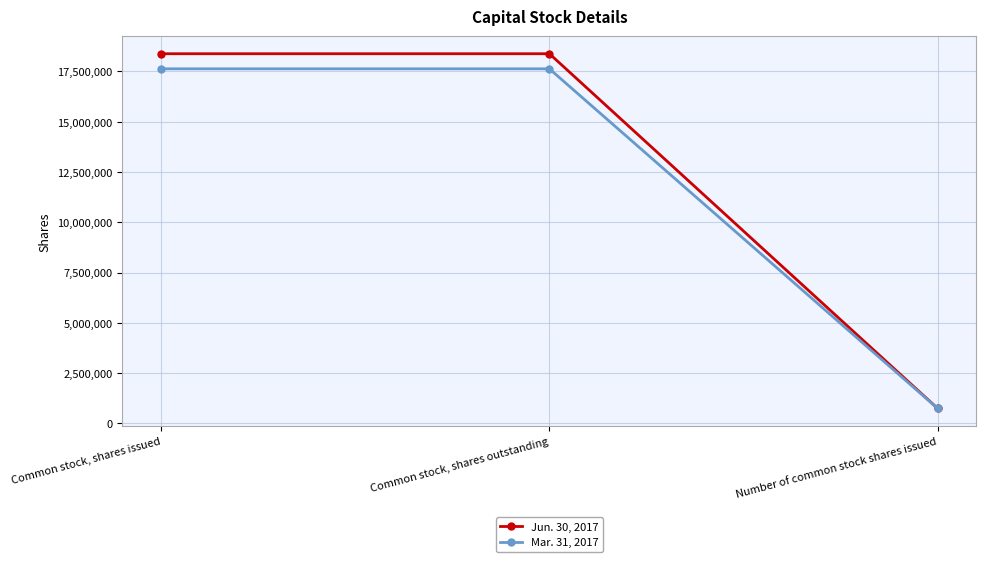

List the series in order of their overall mean, highest first.

Jun. 30, 2017, Mar. 31, 2017